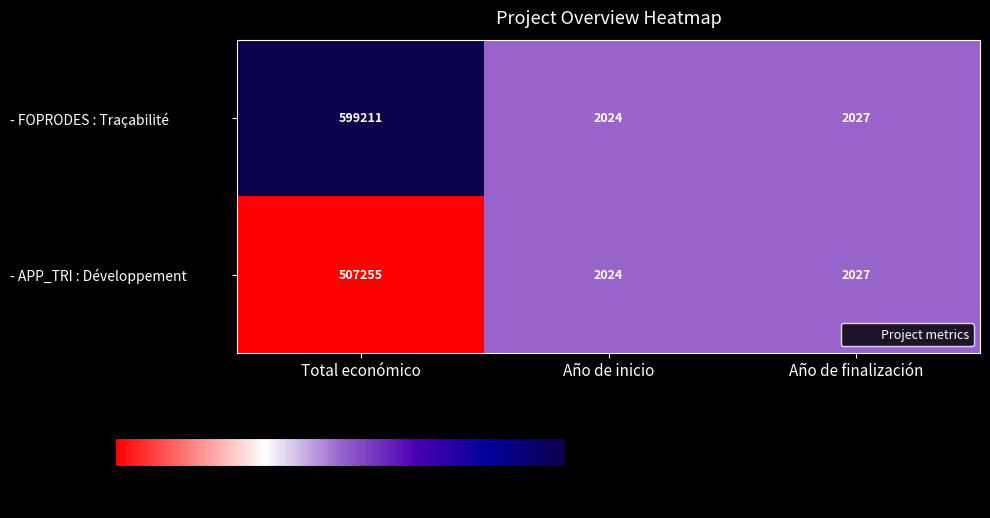

Which series has the widest spread of values?

- FOPRODES : Traçabilité